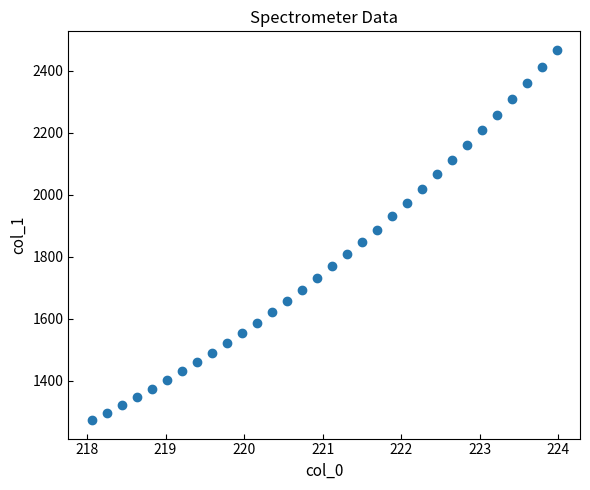

What is the range of Y values (max minus min)?

1194.4